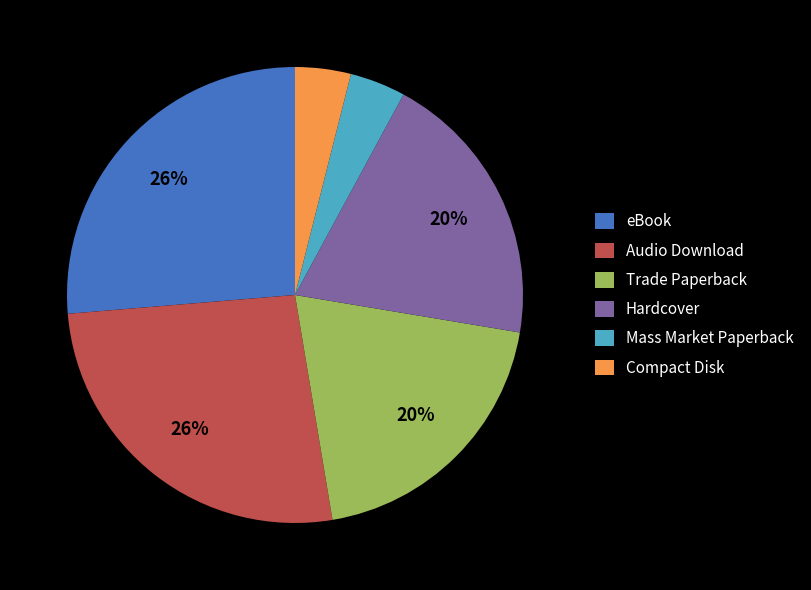

Between Hardcover and Audio Download, which is larger?

Audio Download